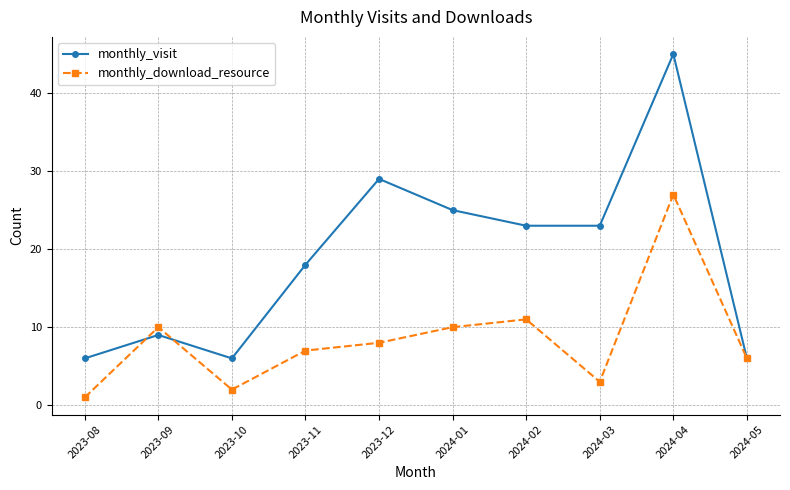

What is the spread (max minus min) of values at 2024-01?

15